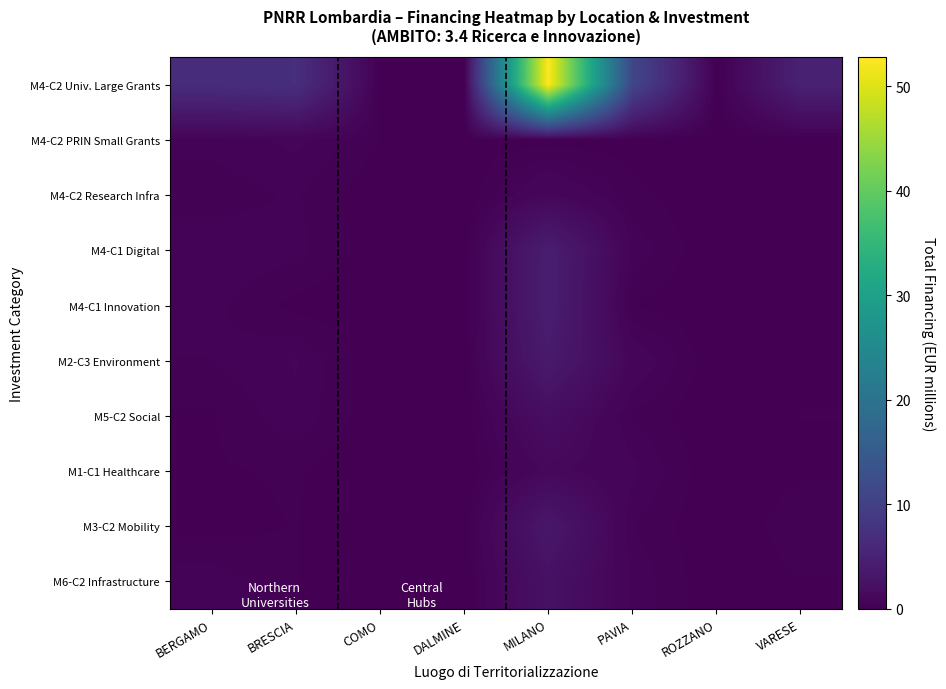

Which series has the largest total across all categories?

M4-C2 Univ. Large Grants